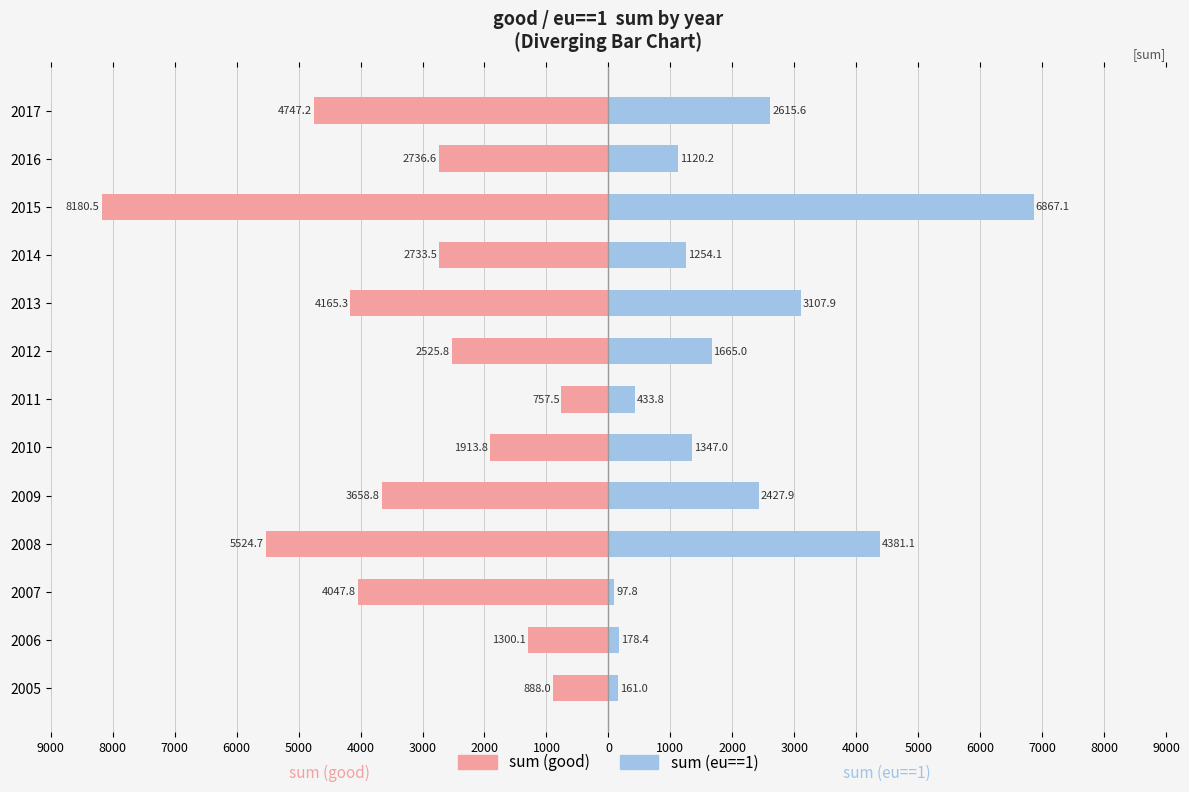

Which has a higher value, 2011 or 2016?

2011